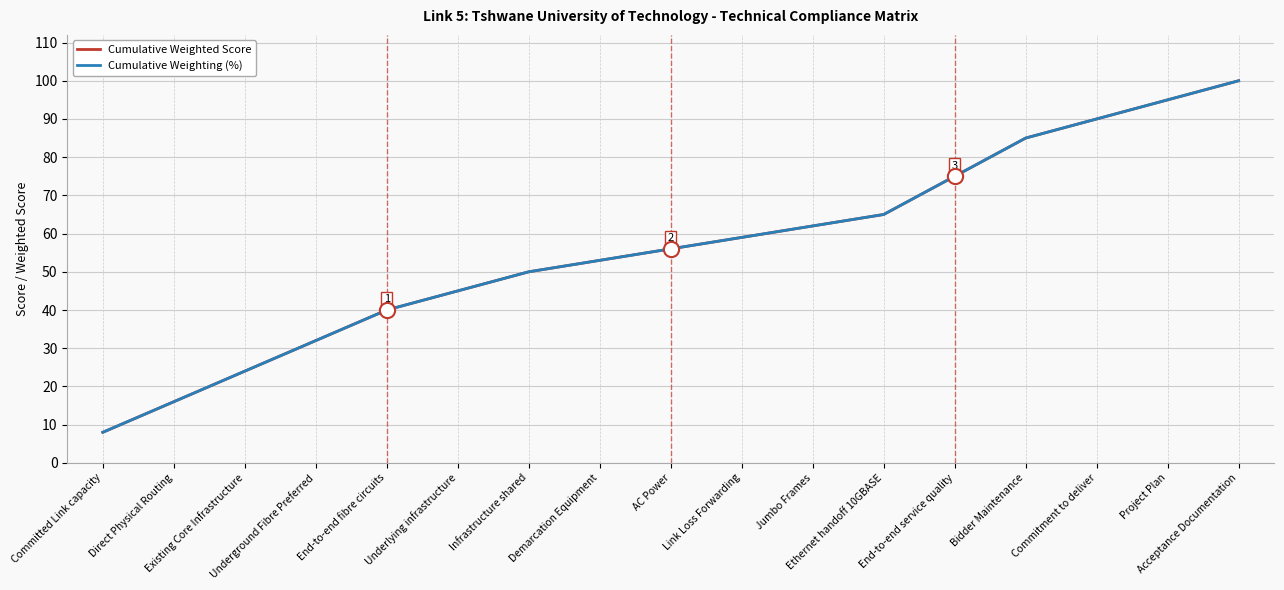

At how many categories does at least one series exceed 36?

13